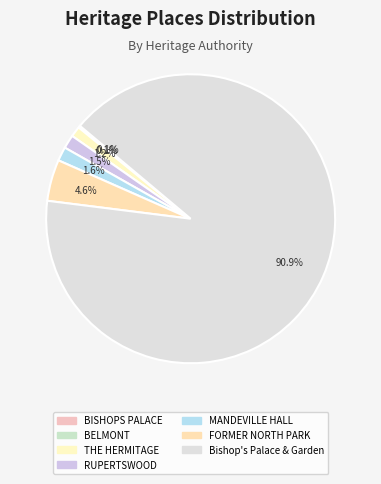

Between FORMER NORTH PARK and BELMONT, which is larger?

FORMER NORTH PARK